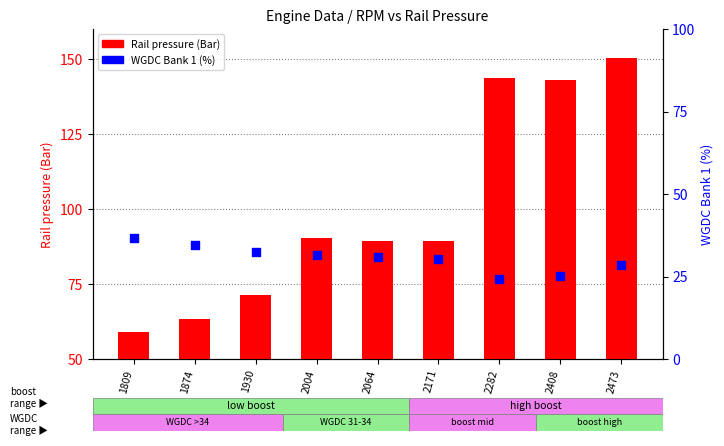

Which series reaches the maximum Y coordinate?

Rail pressure (Bar)